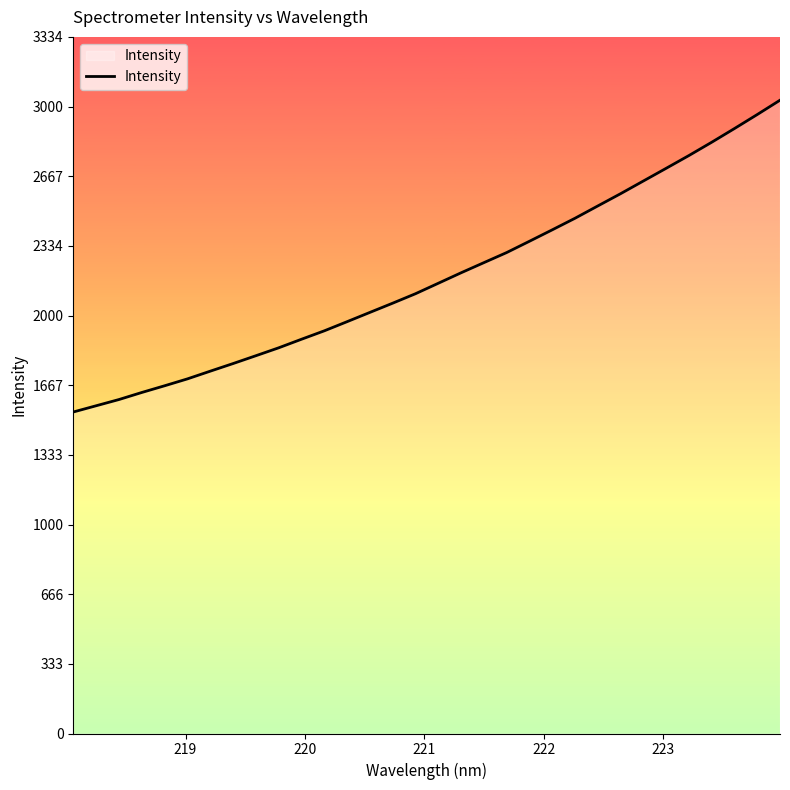

What is the maximum value shown in the chart?

3031.3